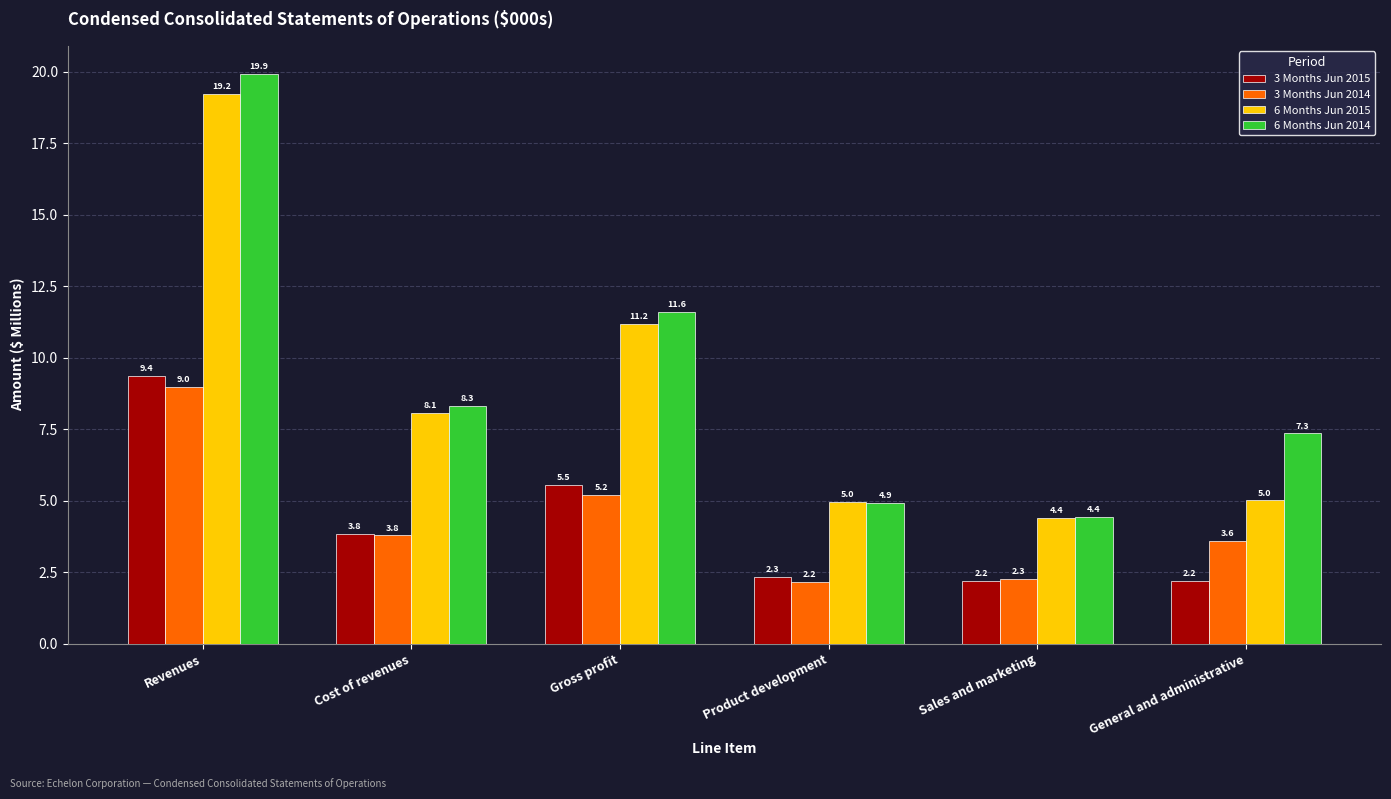

What is the difference between the maximum and minimum values in the 6 Months Jun 2014 series?

15.5